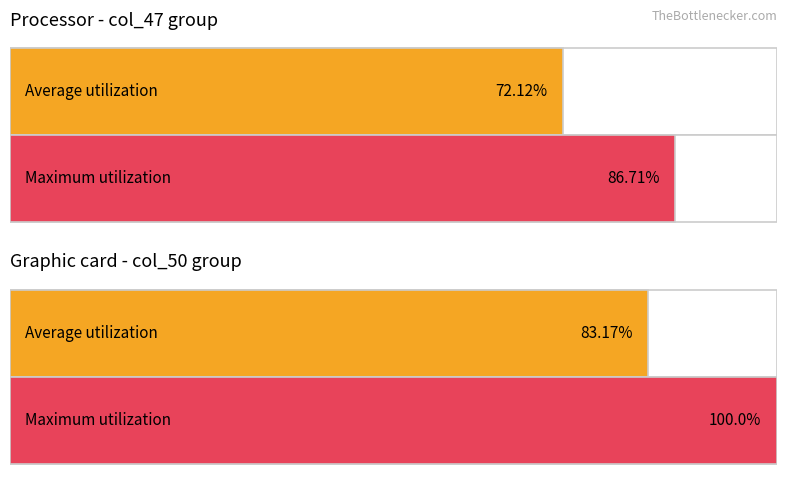

Are the bars grouped side by side (vs. stacked)?

Yes